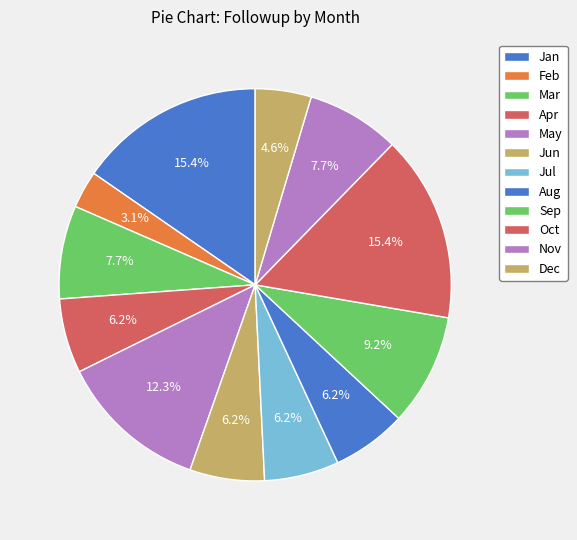

How many slices are in this pie chart?

12